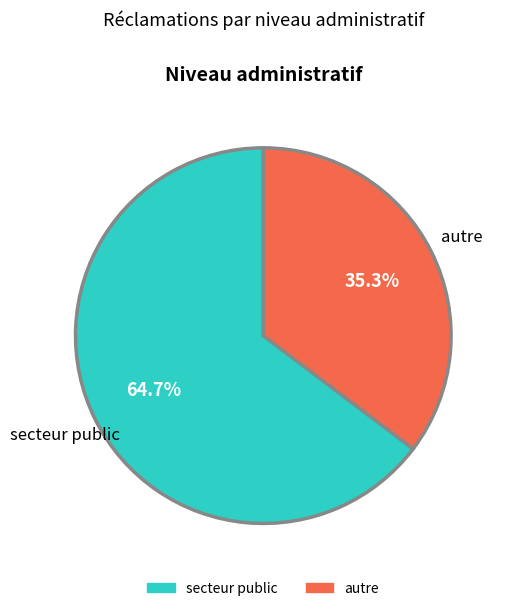

Which category accounts for the majority?

secteur public